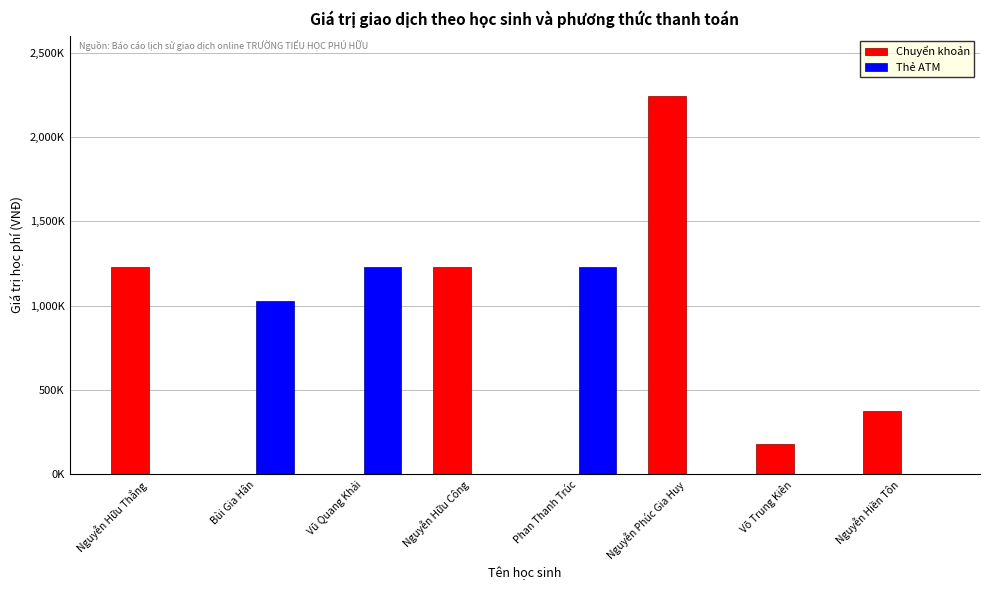

What is the maximum value shown in the chart?

2244000